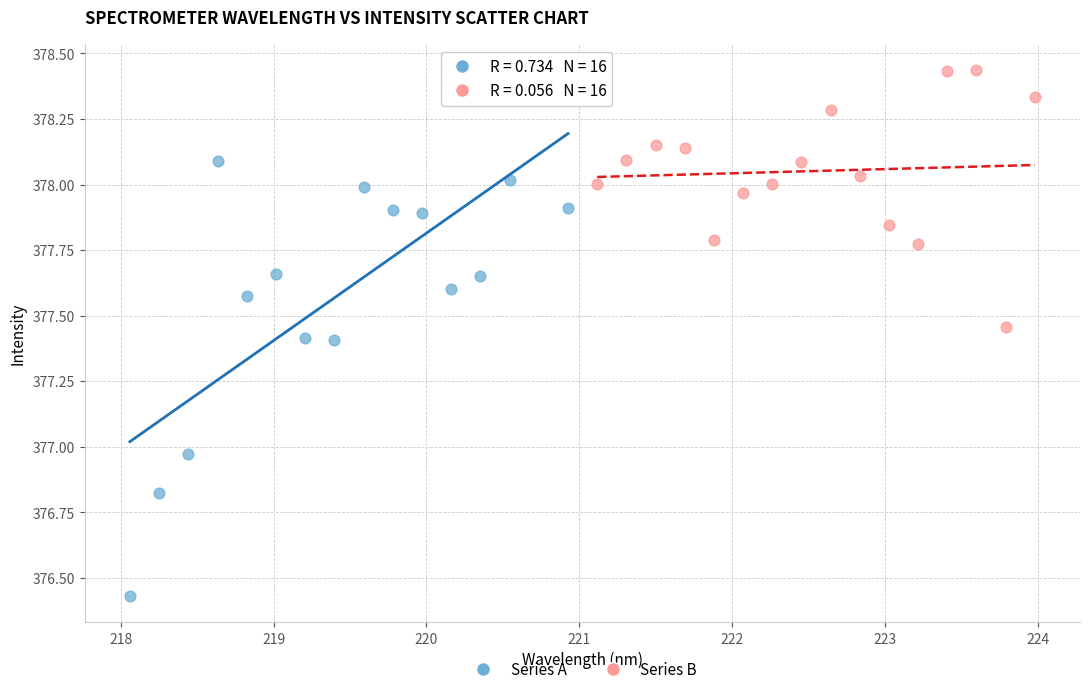

What are all the series names shown in the legend?

Series A, Series B